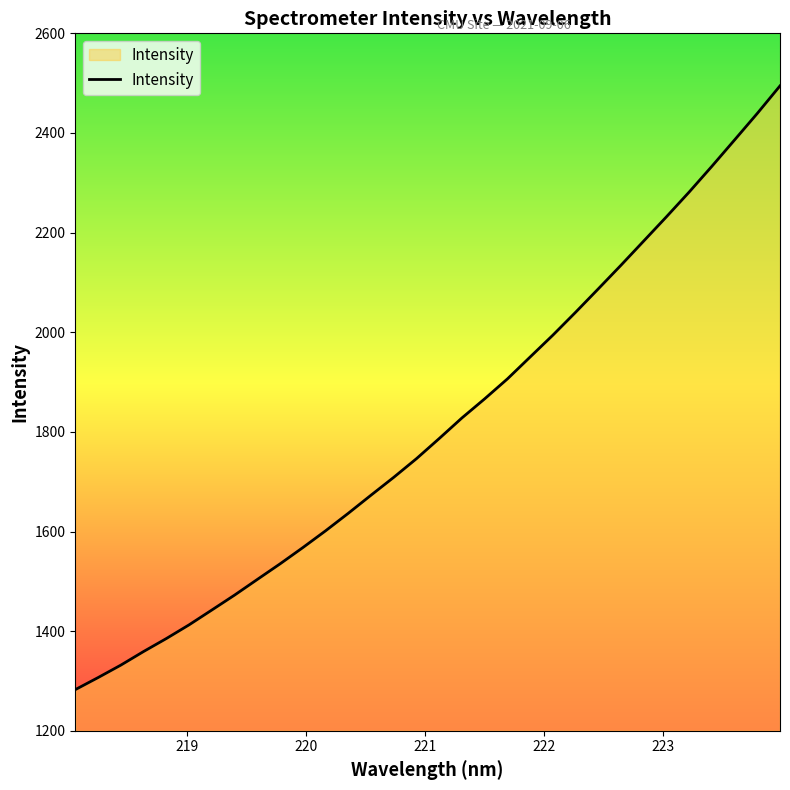

True or false: there are more than 0 points higher than both neighbors.

False